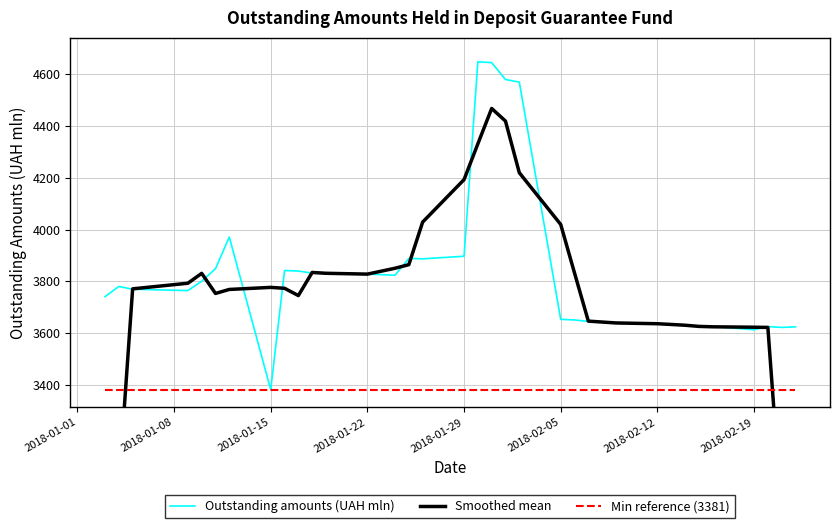

True or false: Smoothed mean has a value of 1681.0 at 29.

False